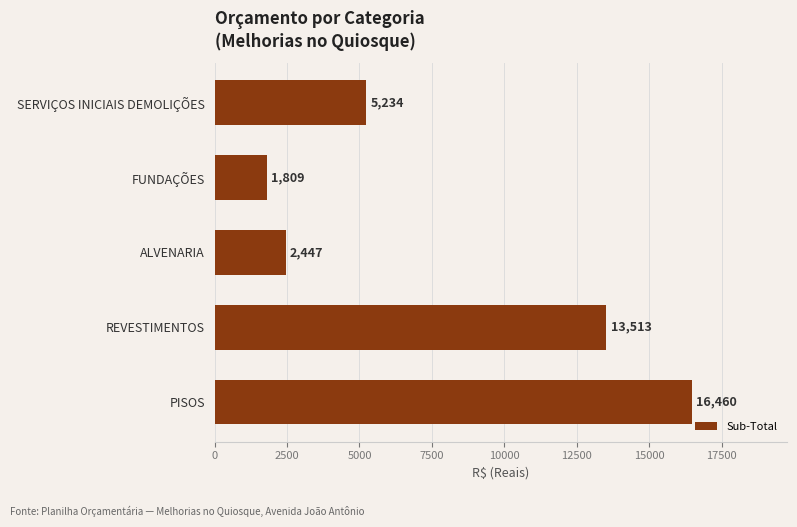

What is the average value?

7892.6